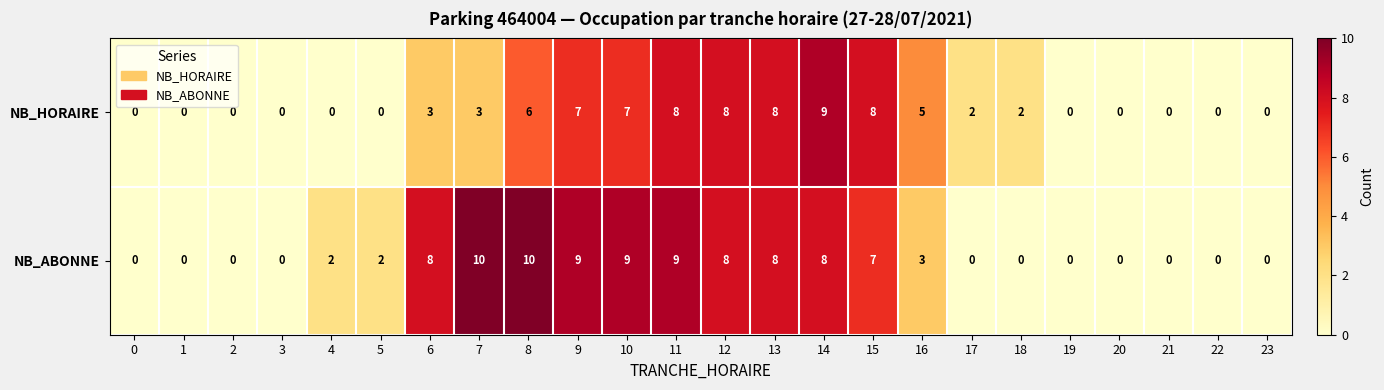

What is the difference between the second highest and second lowest values in the NB_ABONNE series?

10